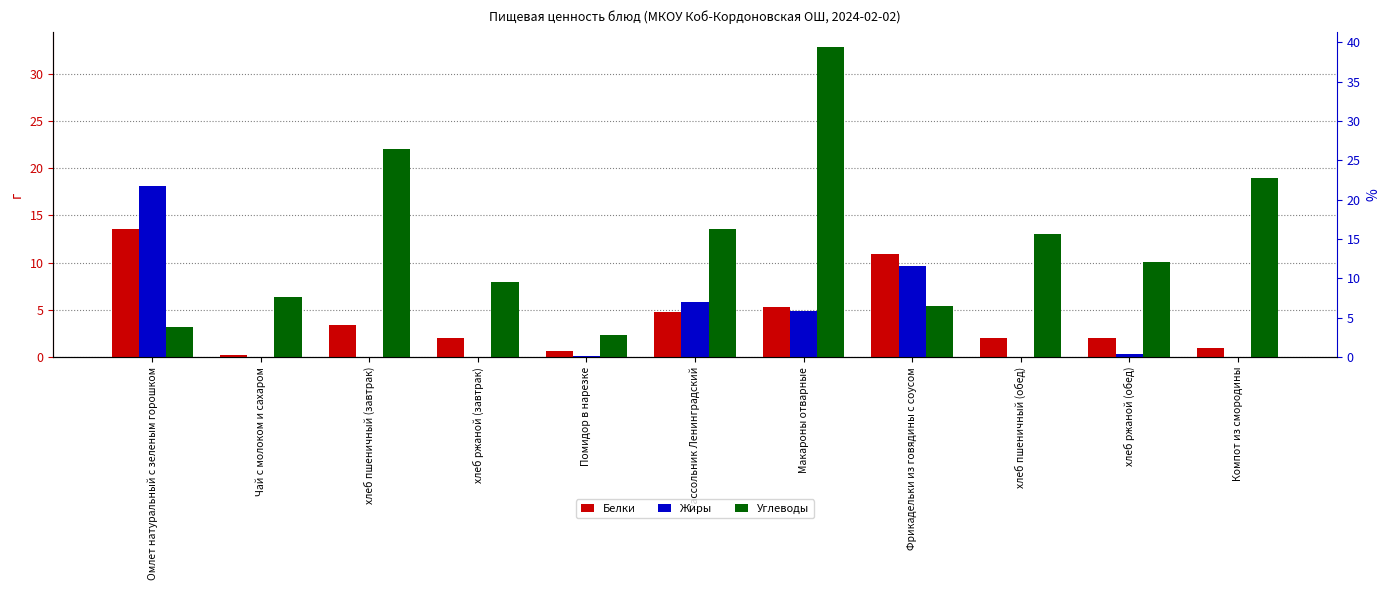

Between Чай с молоком и сахаром and хлеб пшеничный (обед), which series saw the biggest shift?

Углеводы